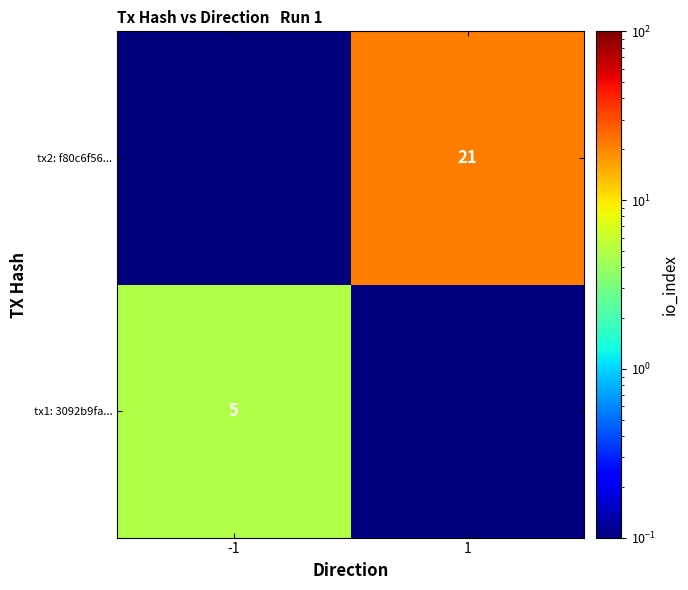

What is the difference between the highest and lowest values at 1?

20.9